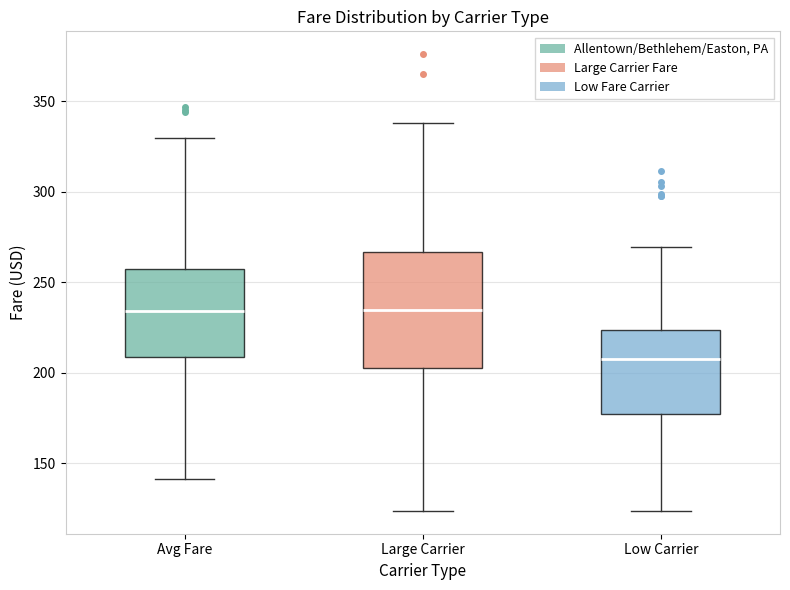

Where is the lower edge of the box for Large Carrier on the y-axis? The values are not printed on the chart, so give them approximately, as read against the axis.

205